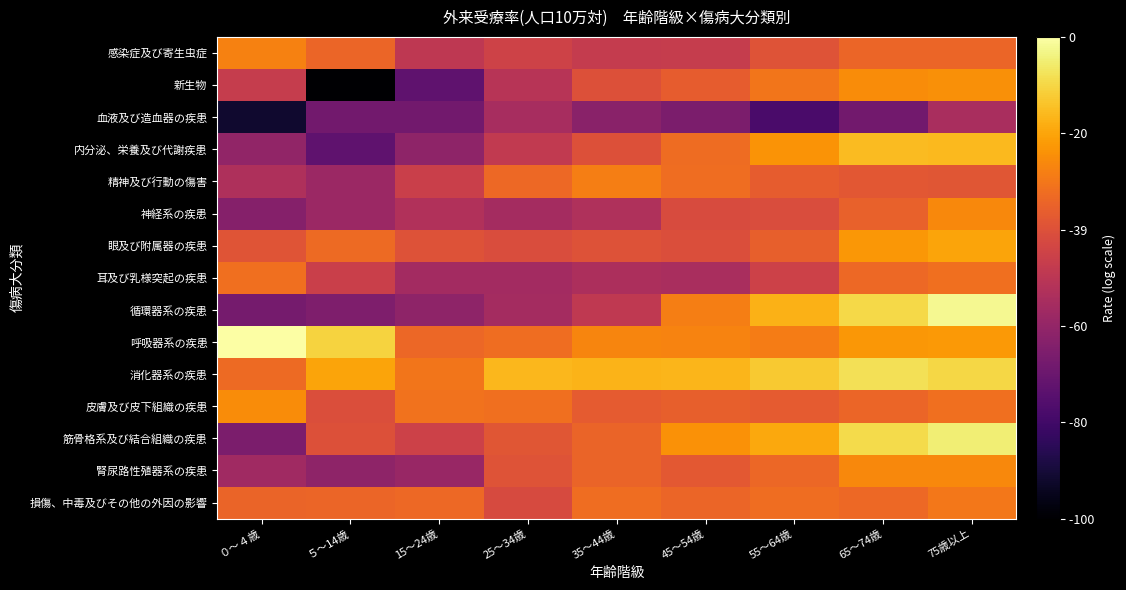

At how many categories does at least one series exceed 0?

9